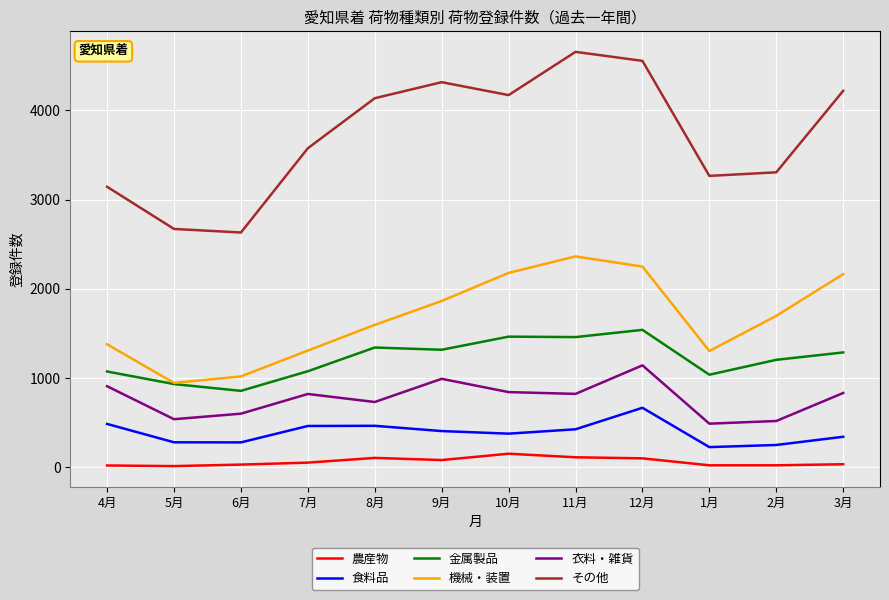

What is the difference between the highest and lowest values at 2月?

3286